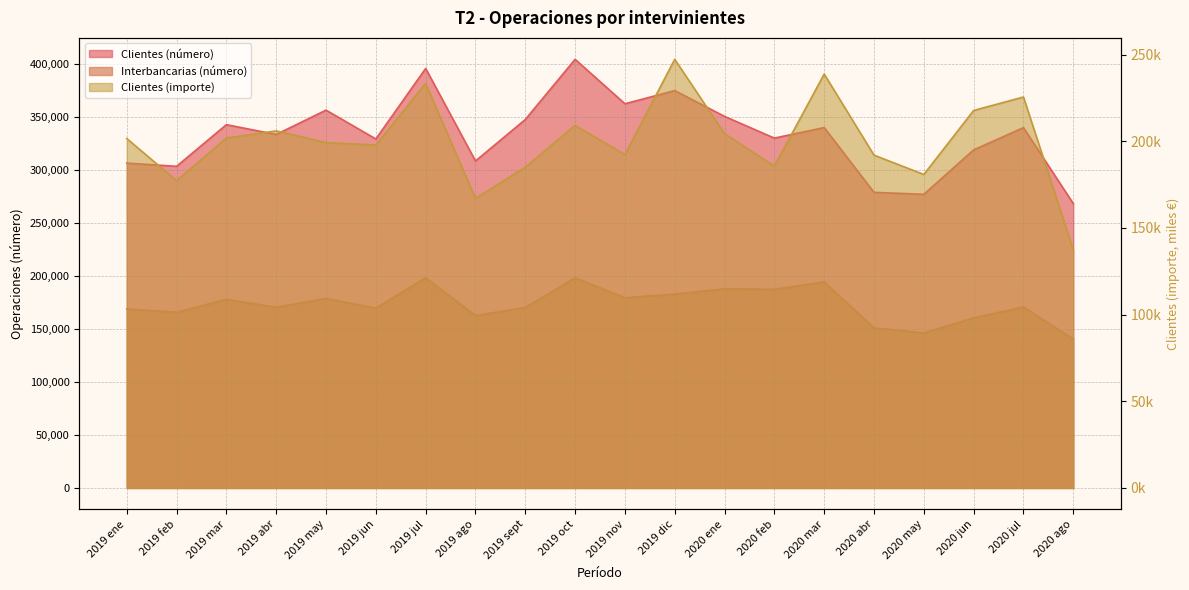

What is the lowest value of the Interbancarias (número) series?

140320.0